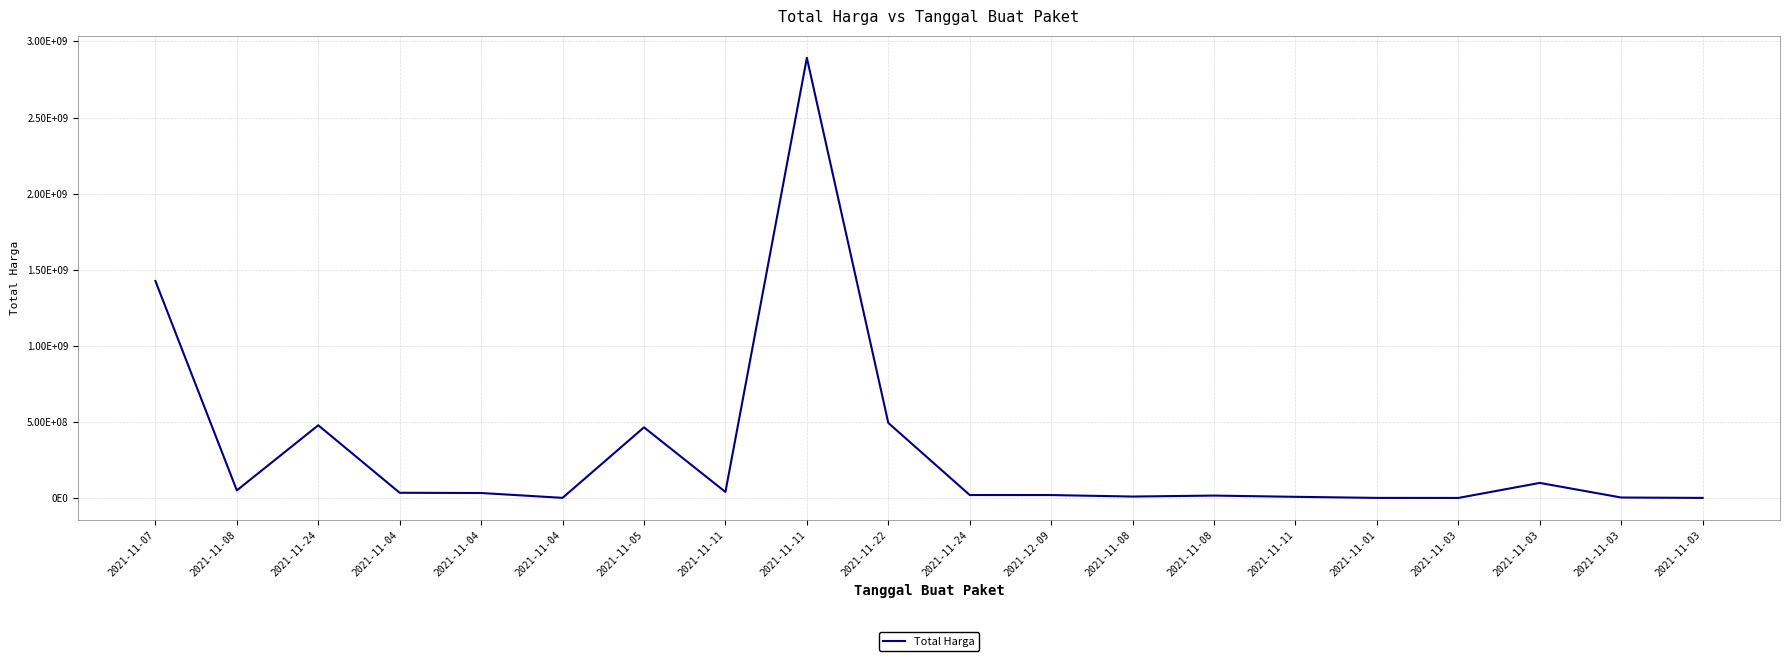

At which label does the data first exceed 32441200?

2021-11-07